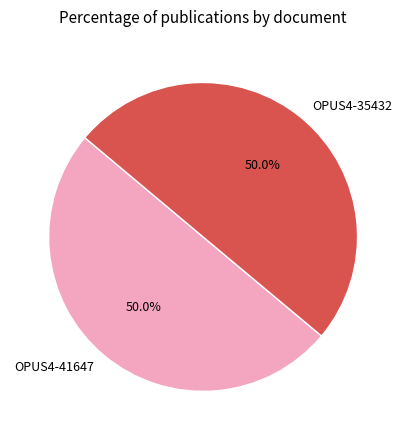

Do OPUS4-41647 and OPUS4-35432 together represent more than half of the pie?

Yes